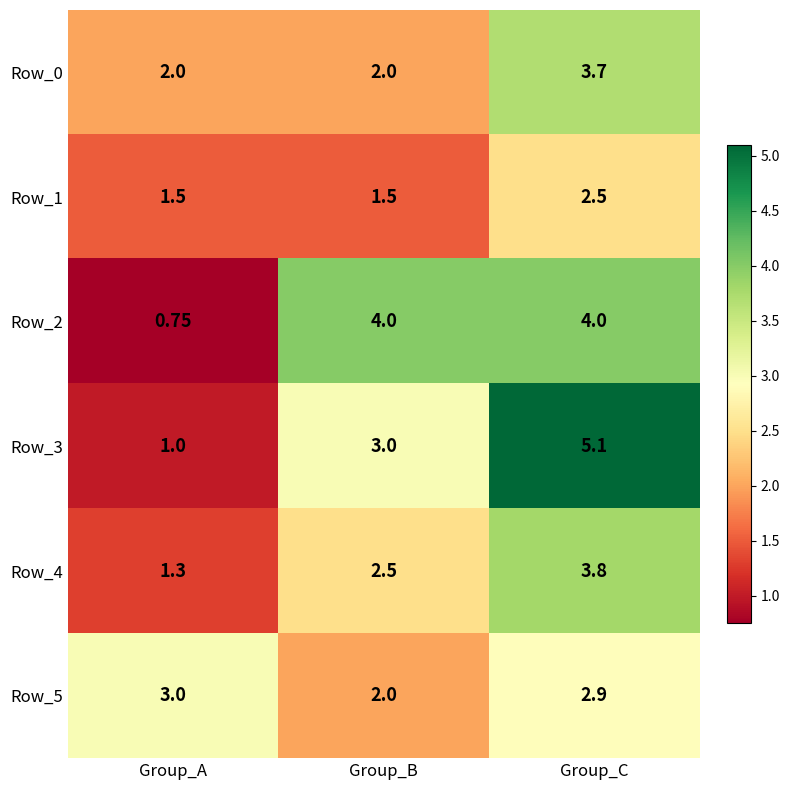

Which category has the lowest value across all series?

Group_A